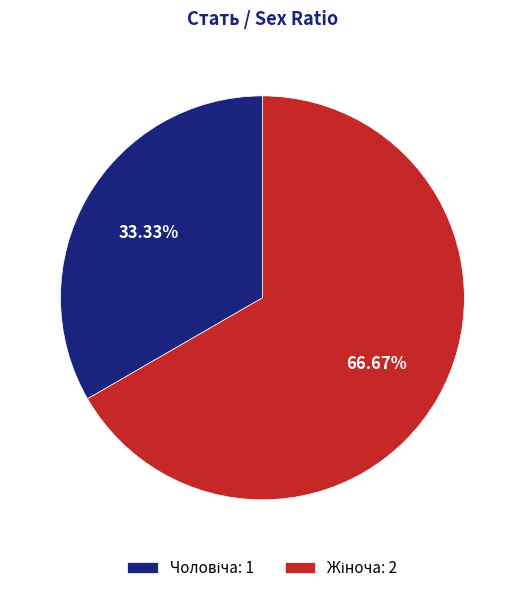

Is there any slice that represents more than half of the pie?

Yes